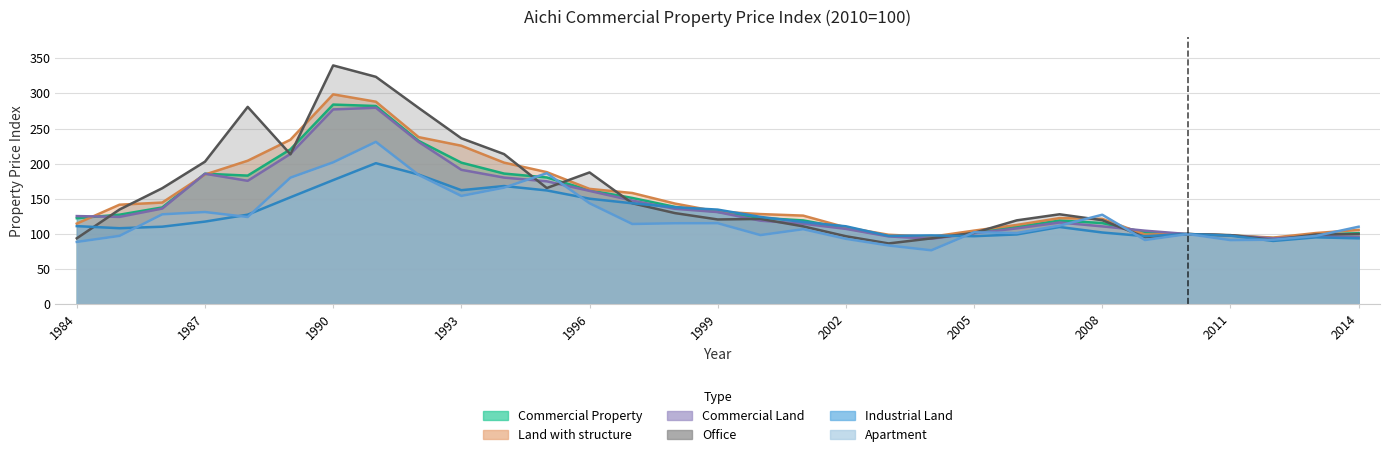

Rank the categories by Apartment value from highest to lowest.

1991, 1990, 1995, 1992, 1989, 1994, 1993, 1996, 1987, 1986, 2008, 1988, 1999, 1998, 1997, 2007, 2014, 2001, 2005, 2006, 2010, 2000, 1985, 2013, 2002, 2012, 2009, 2011, 1984, 2003, 2004